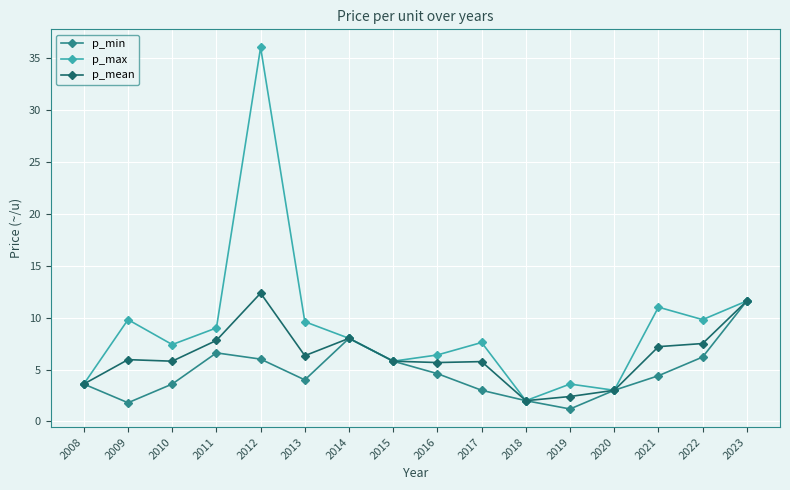

Is the value of p_min at 2017 greater than the value of p_max at 2017?

No